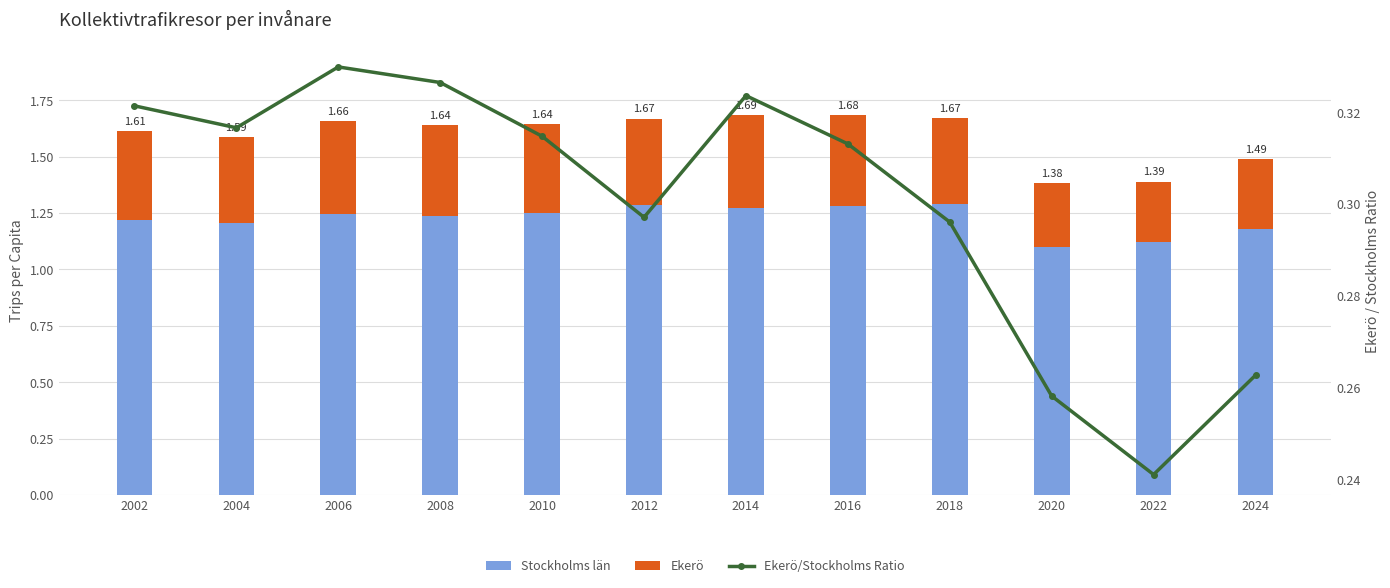

What is the value of the Stockholms län bar at the 2nd from the left?

1.2